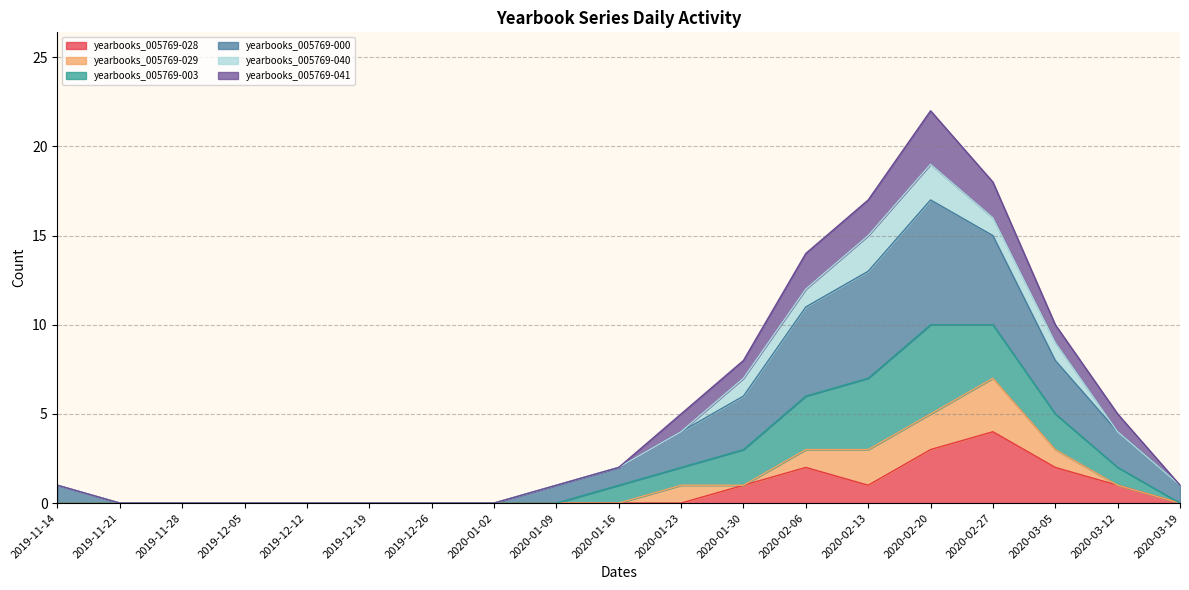

What position from the right is 2020-01-23?

9